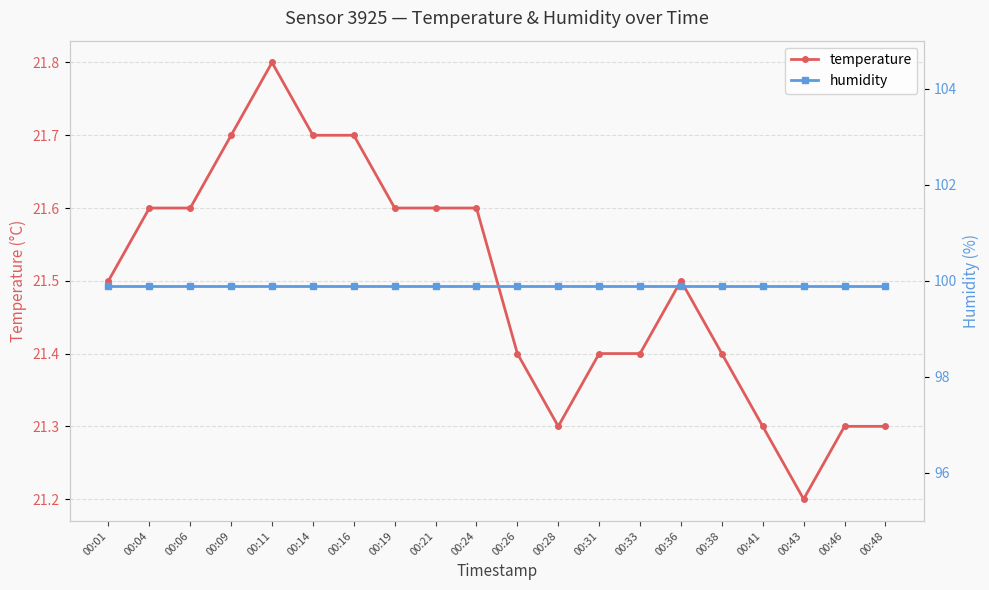

Reading left to right, what are all the values shown in this chart?

temperature: 00:01=21.5	00:04=21.6	00:06=21.6	00:09=21.7	00:11=21.8	00:14=21.7	00:16=21.7	00:19=21.6	00:21=21.6	00:24=21.6	00:26=21.4	00:28=21.3	00:31=21.4	00:33=21.4	00:36=21.5	00:38=21.4	00:41=21.3	00:43=21.2	00:46=21.3	00:48=21.3
humidity: 00:01=99.9	00:04=99.9	00:06=99.9	00:09=99.9	00:11=99.9	00:14=99.9	00:16=99.9	00:19=99.9	00:21=99.9	00:24=99.9	00:26=99.9	00:28=99.9	00:31=99.9	00:33=99.9	00:36=99.9	00:38=99.9	00:41=99.9	00:43=99.9	00:46=99.9	00:48=99.9